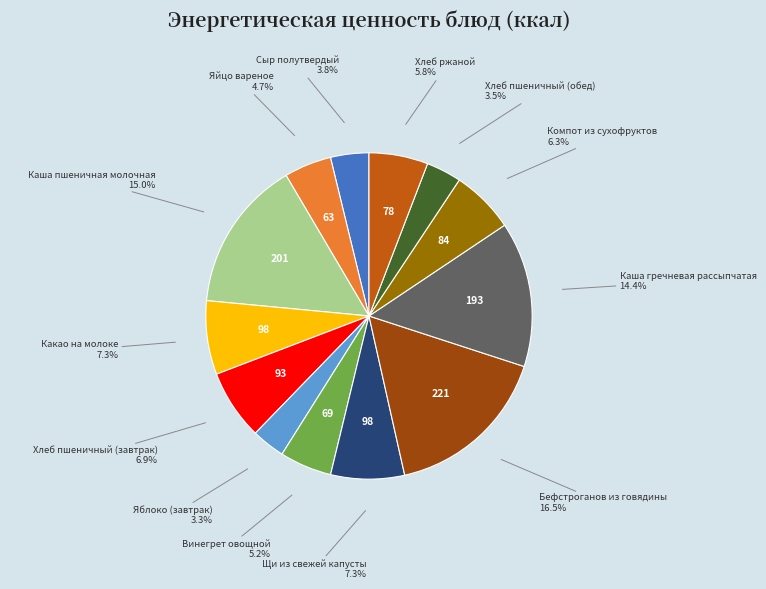

How many segments does this pie chart have?

13